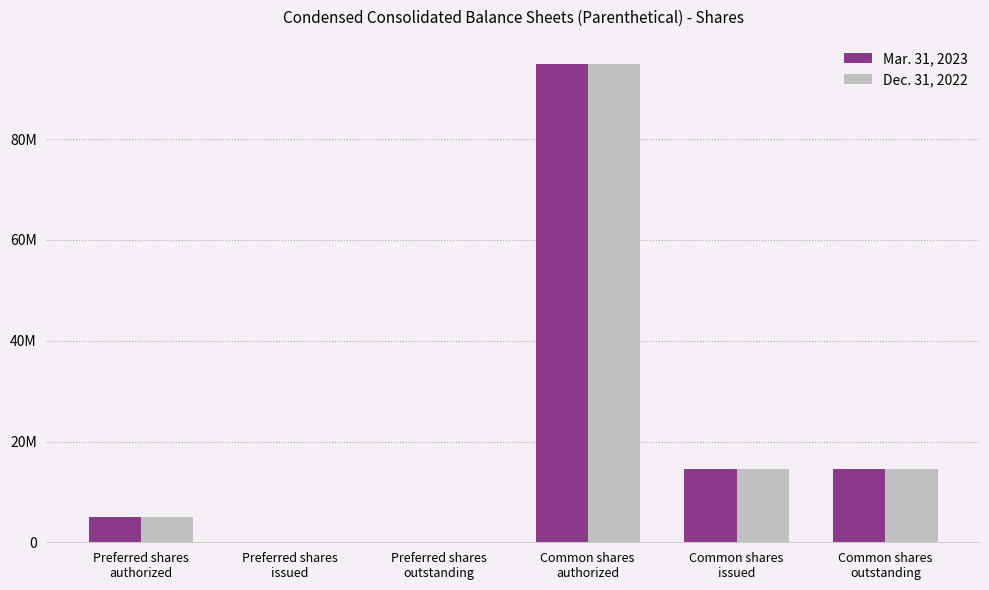

What are all the series names shown in the legend?

Mar. 31, 2023, Dec. 31, 2022